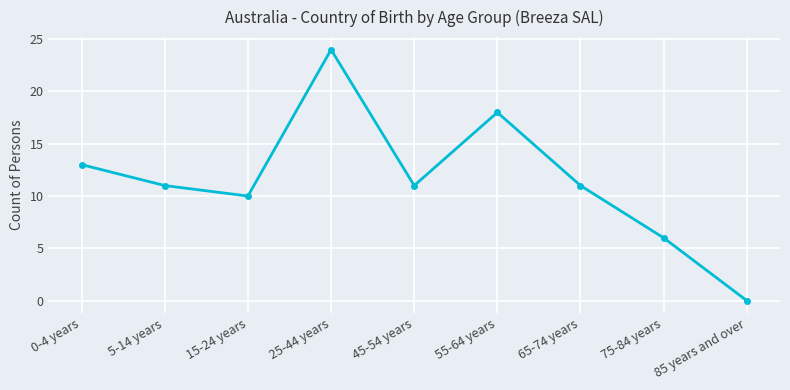

What position from the right is 15-24 years?

7